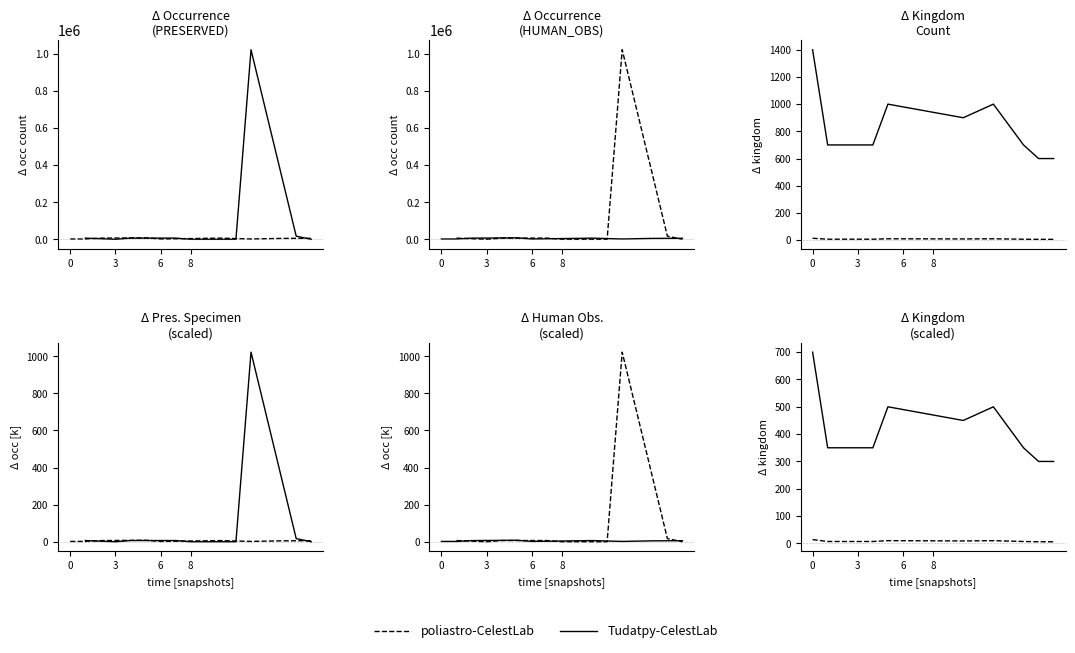

How many series are shown in this chart?

2